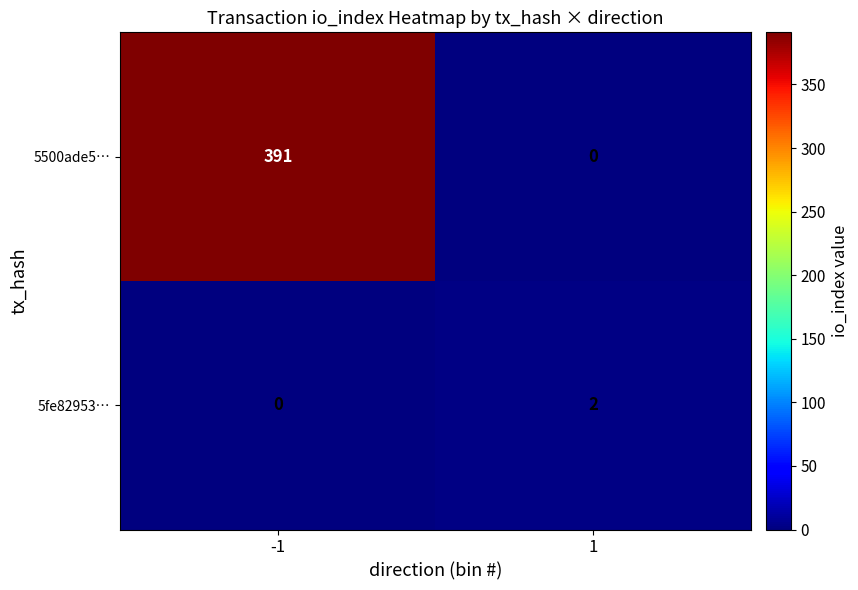

What is the difference between the 5500ade5… values at -1 and 1?

391